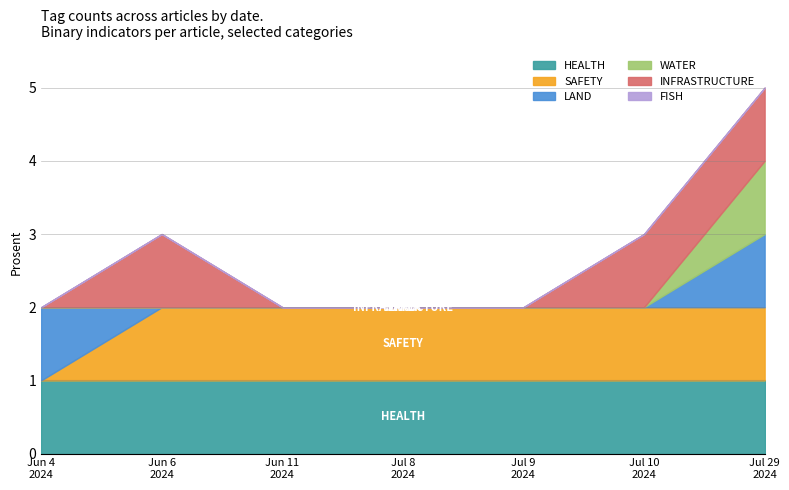

At how many categories does at least one series exceed 0?

7